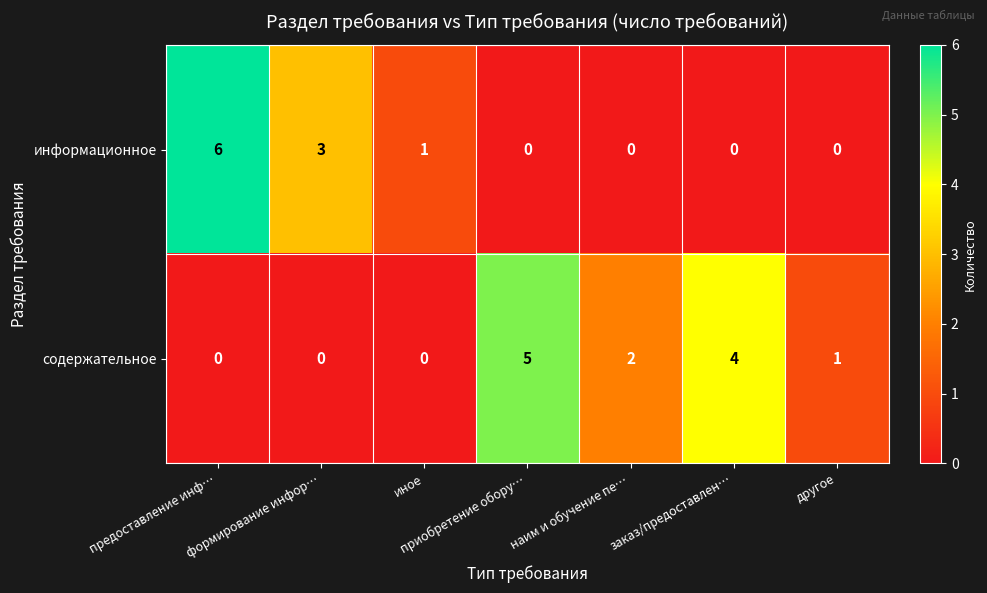

True or false: содержательное has a value of -3 at формирование инфор….

False